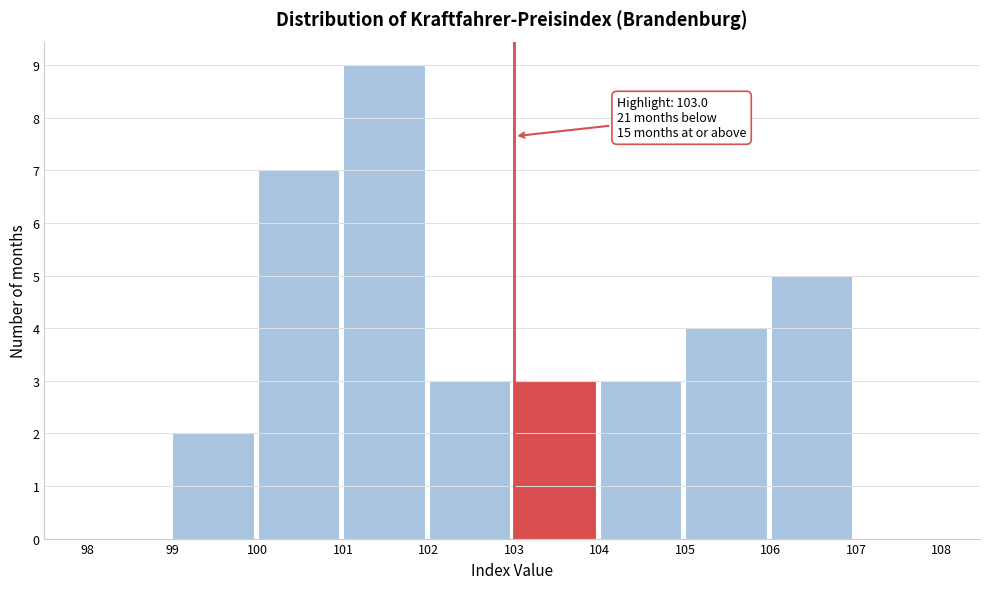

Over which range of the x-axis is the bar tallest?

101 to 102